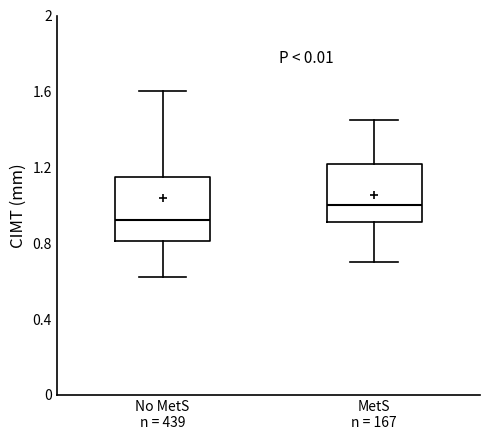

Reading left to right, transcribe this box plot: for each box, give where its median line is, the range the box spans, and where its two whiskers end, as read against the y-axis. The values are not printed on the chart, so give them approximately, as read against the axis.

No MetS n = 439: median 0.90, box 0.80 to 1.15, whiskers 0.60 to 1.60
MetS n = 167: median 1.00, box 0.90 to 1.20, whiskers 0.70 to 1.45